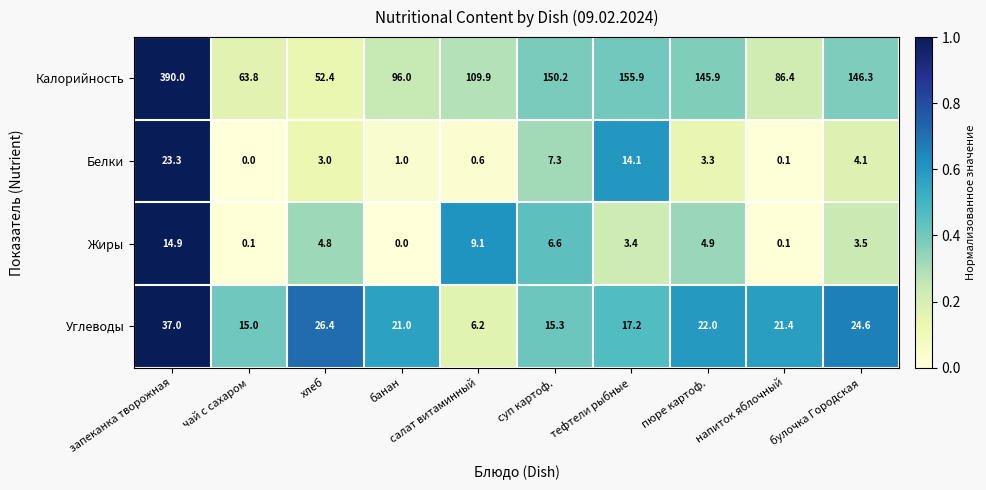

The Углеводы series shows 11.2 at пюре картоф.. True or false?

False